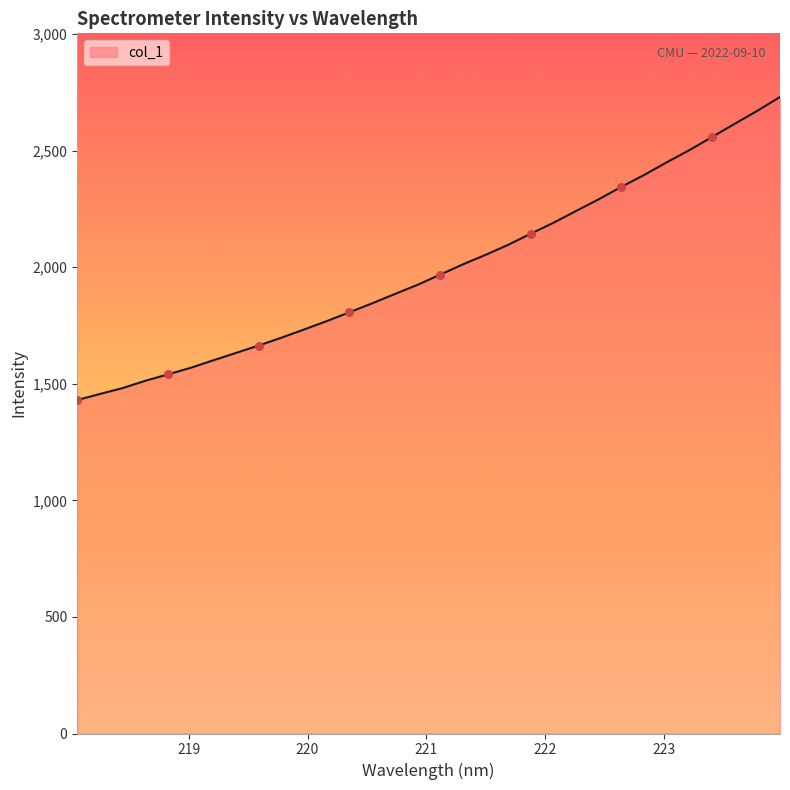

What is the maximum value shown in the chart?

2729.8